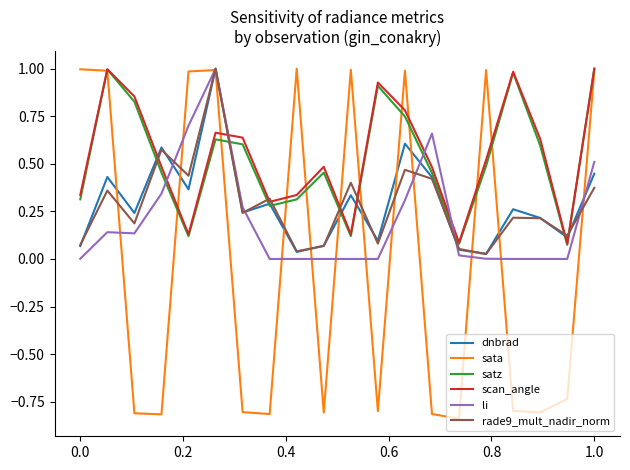

Which series has the largest range (max minus min)?

sata